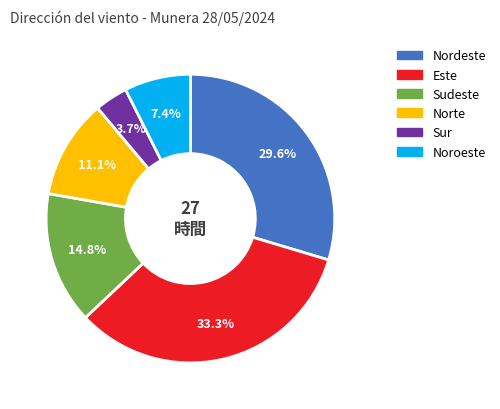

True or false: Nordeste accounts for 20% of the total.

False